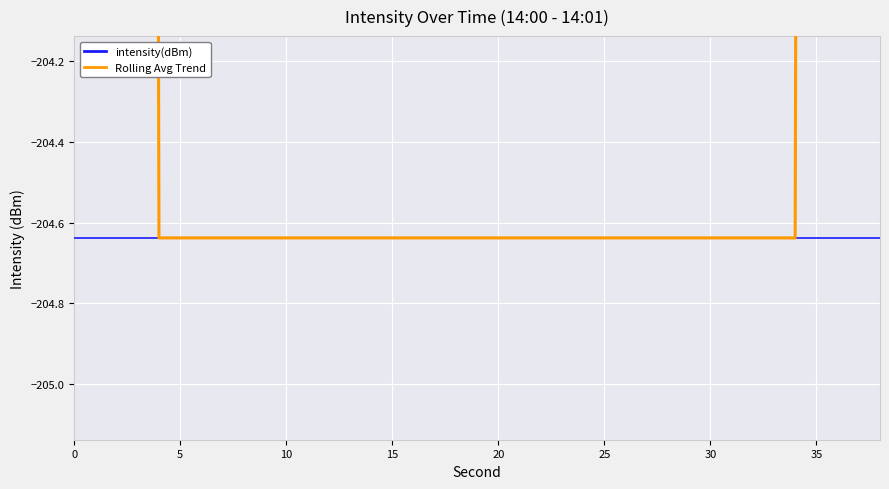

The intensity(dBm) series shows -204.6 at 30. True or false?

True